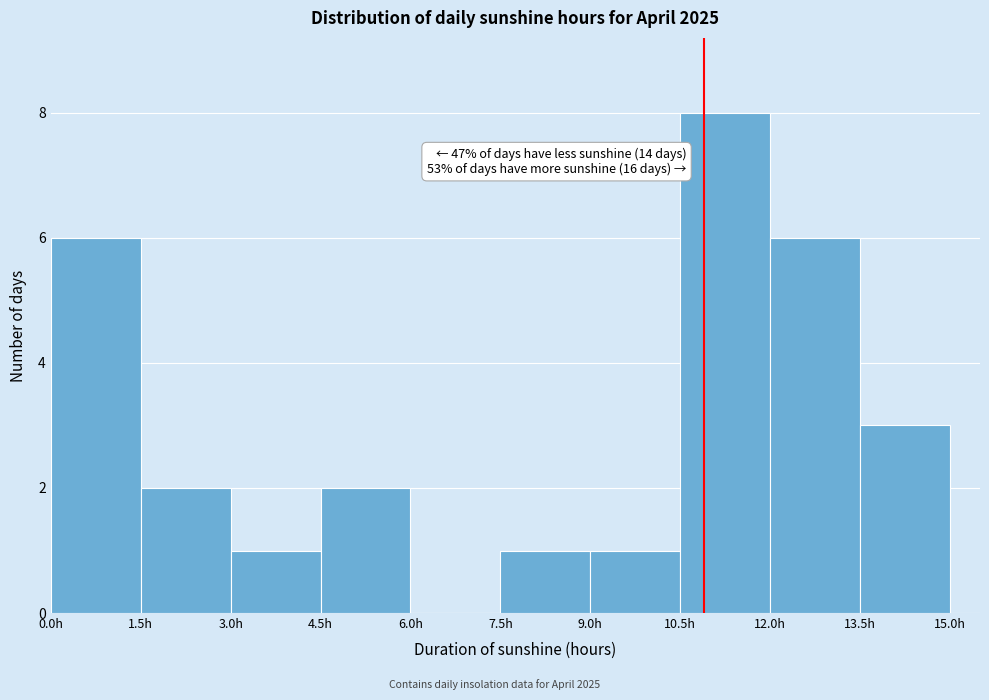

Over which range of the x-axis is the bar tallest?

10.5 to 12.0